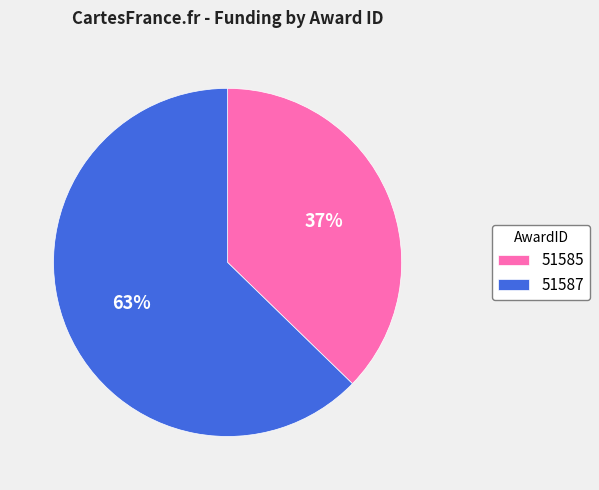

What percentage is the 51587 slice, to the nearest percent?

63%